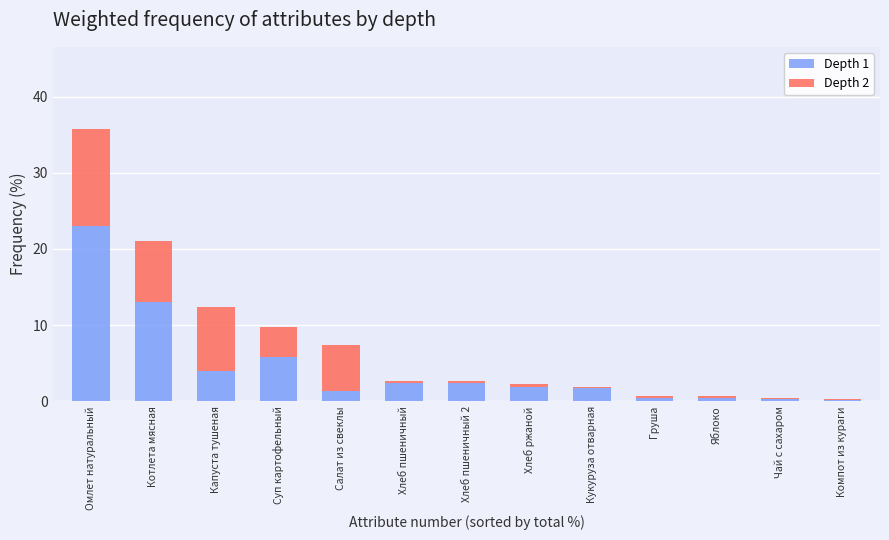

At which category is the sum across all series the highest?

Омлет натуральный